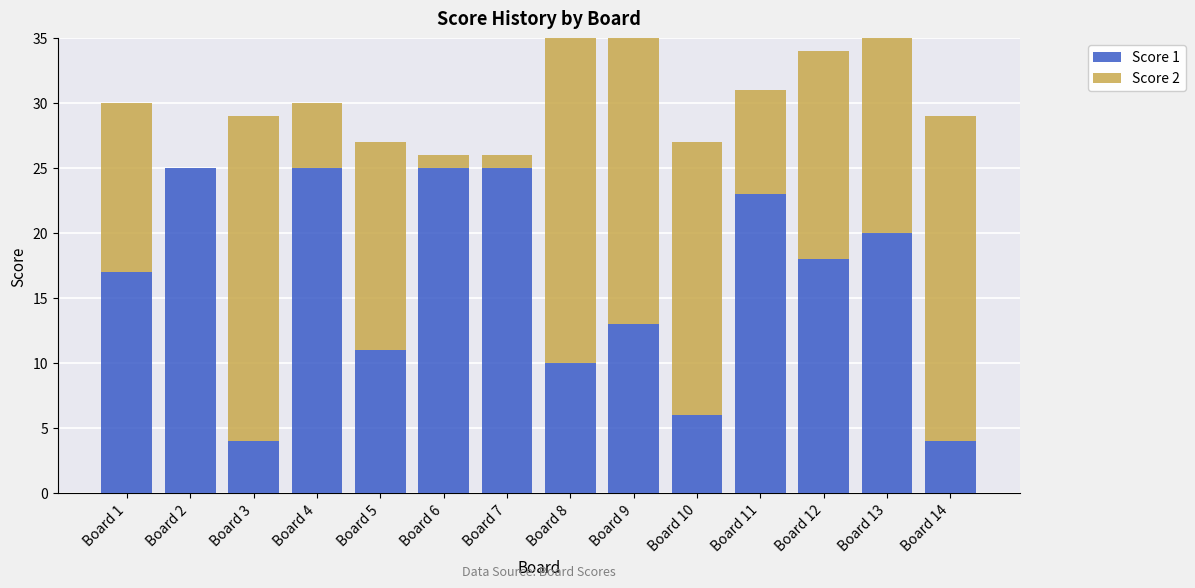

The value of Score 1 at Board 12 is 10. True or false?

False